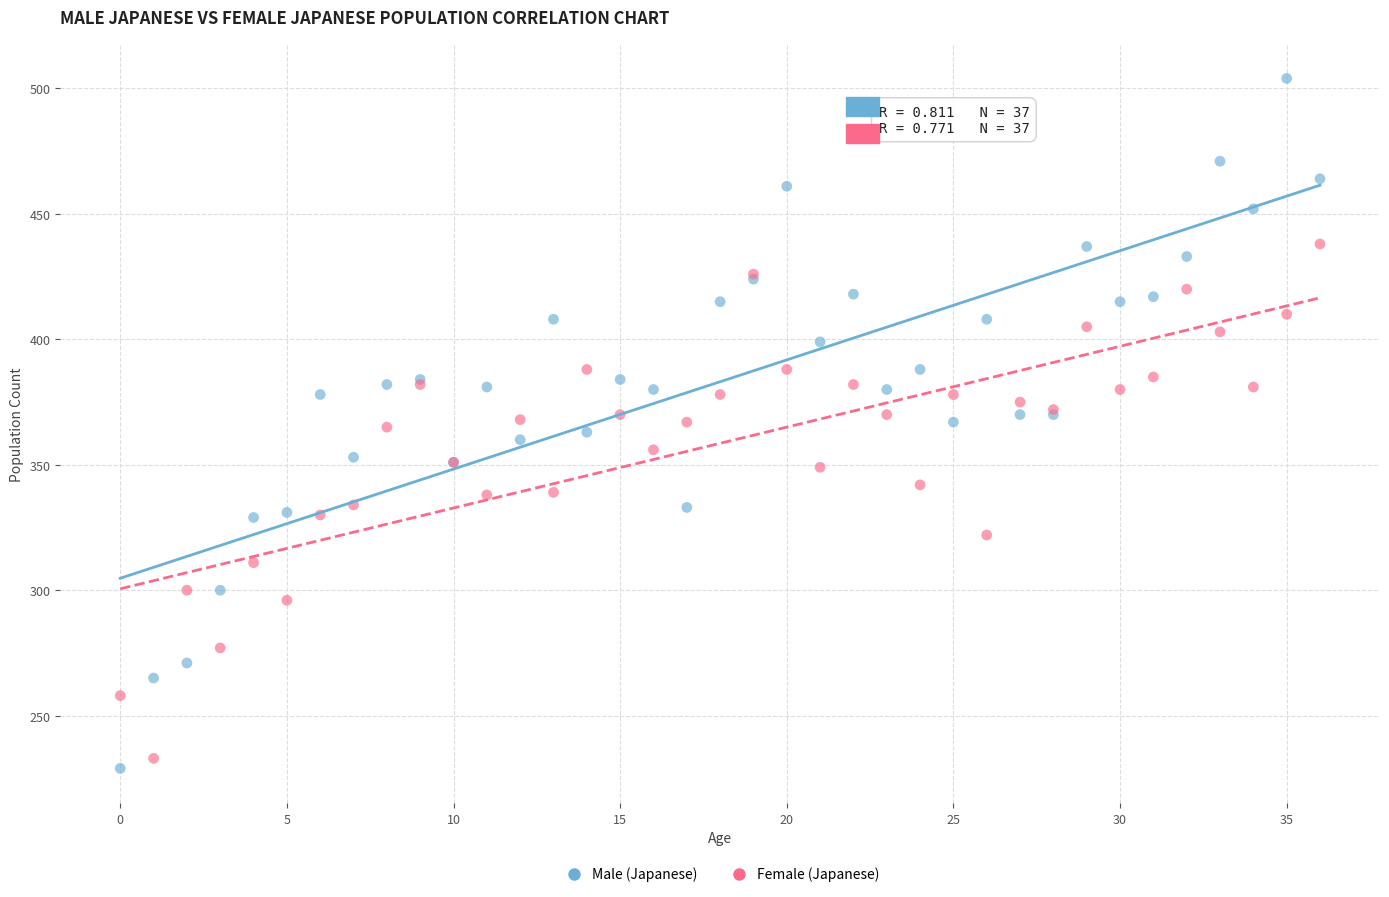

Which series contains the lowest Y value?

Male (Japanese)